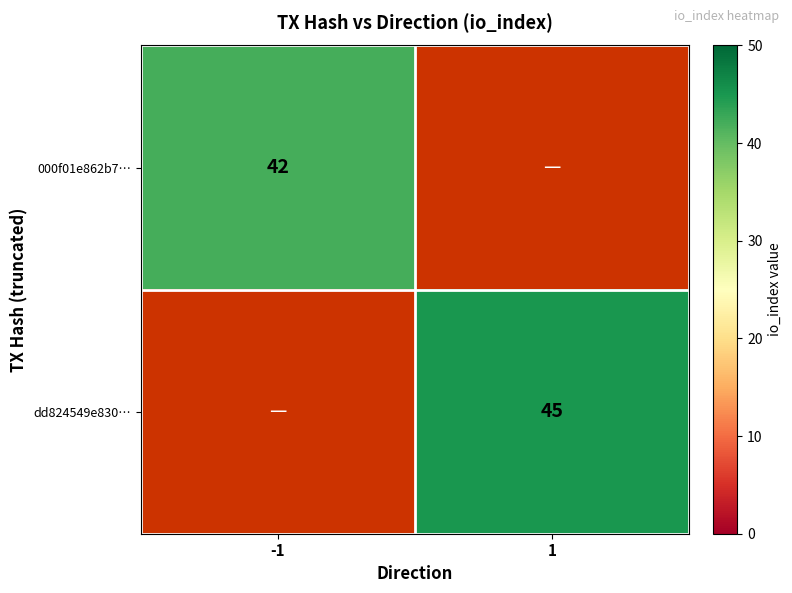

The value of dd824549e830… at 1 is 78. True or false?

False